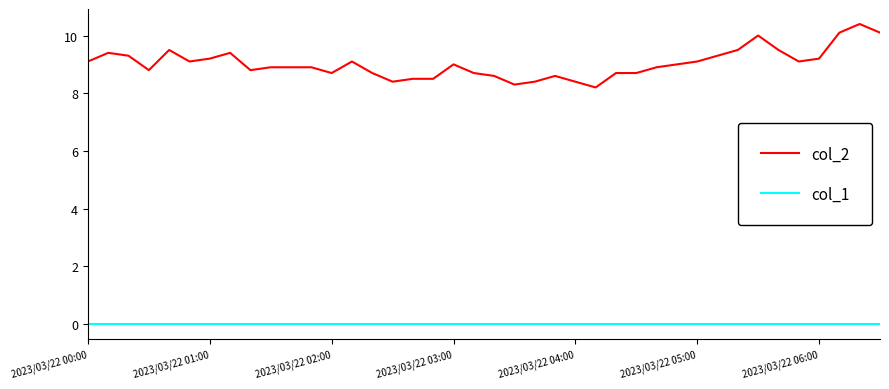

Rank the series by their average value, from lowest to highest.

col_1, col_2